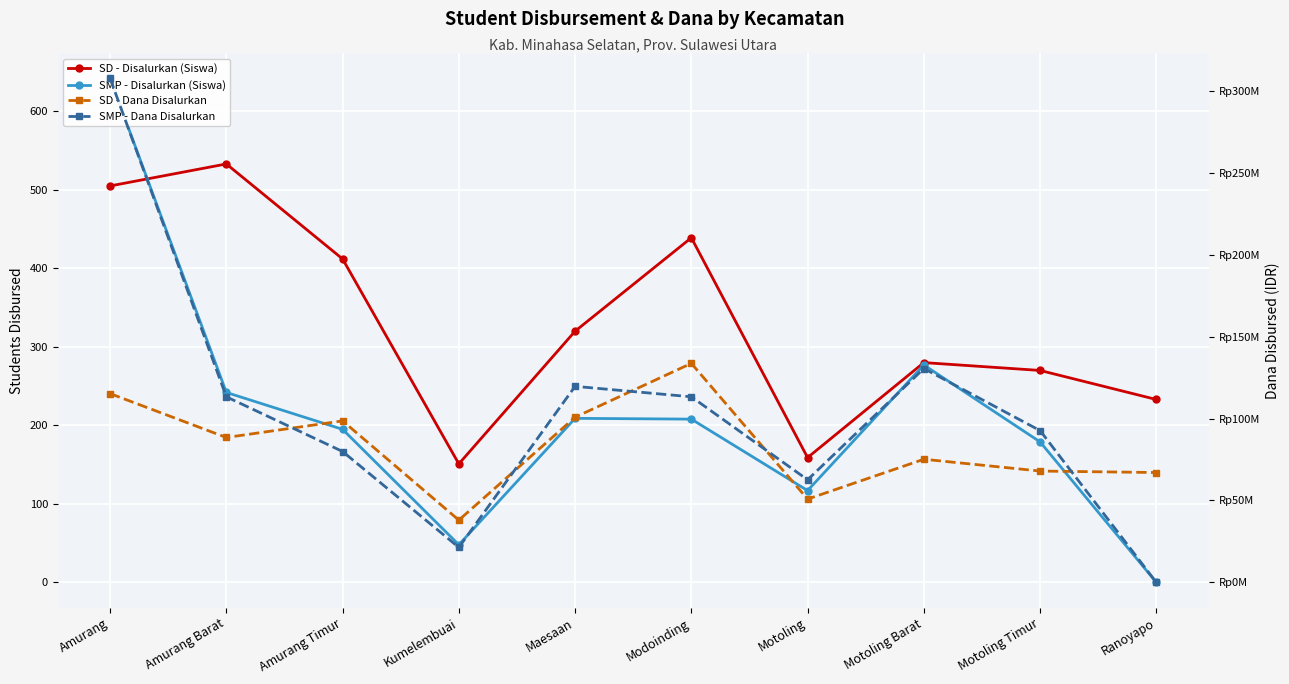

The value of SD - Dana Disalurkan at Maesaan is 60176495. True or false?

False